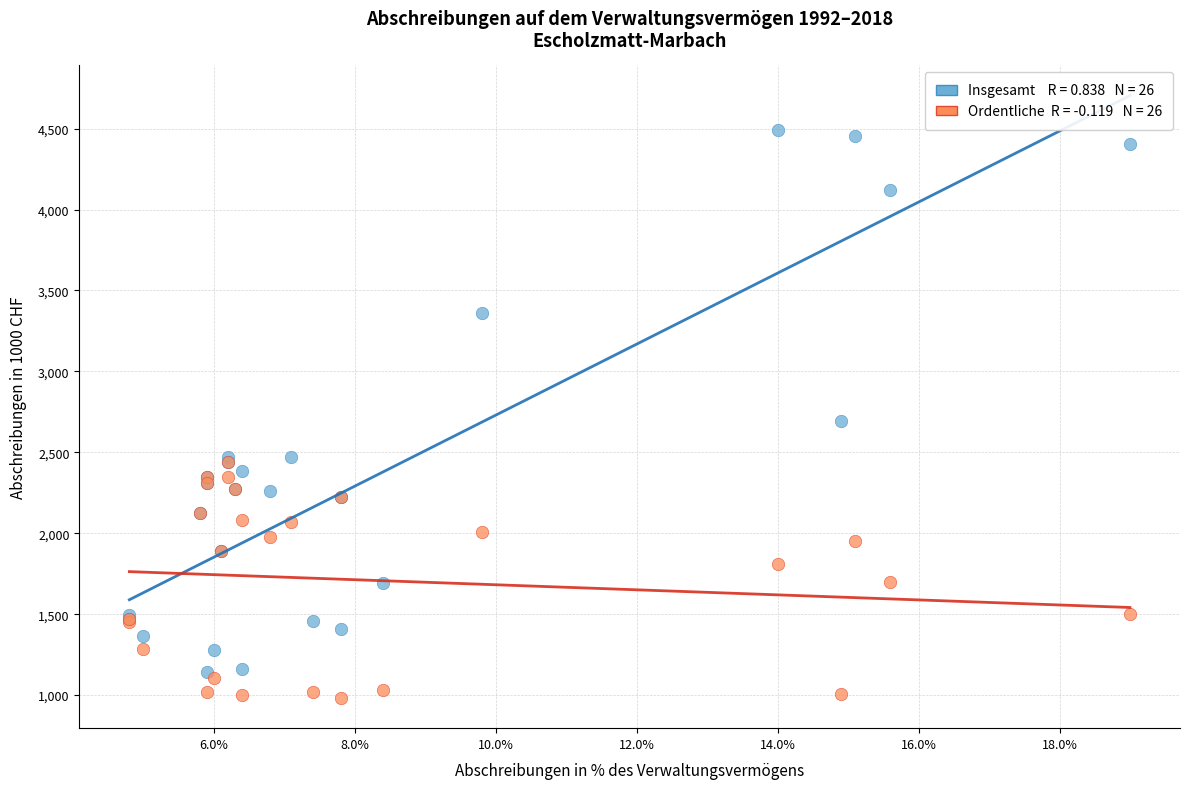

Across all series, what Y value is closest to 2738?

2694.3